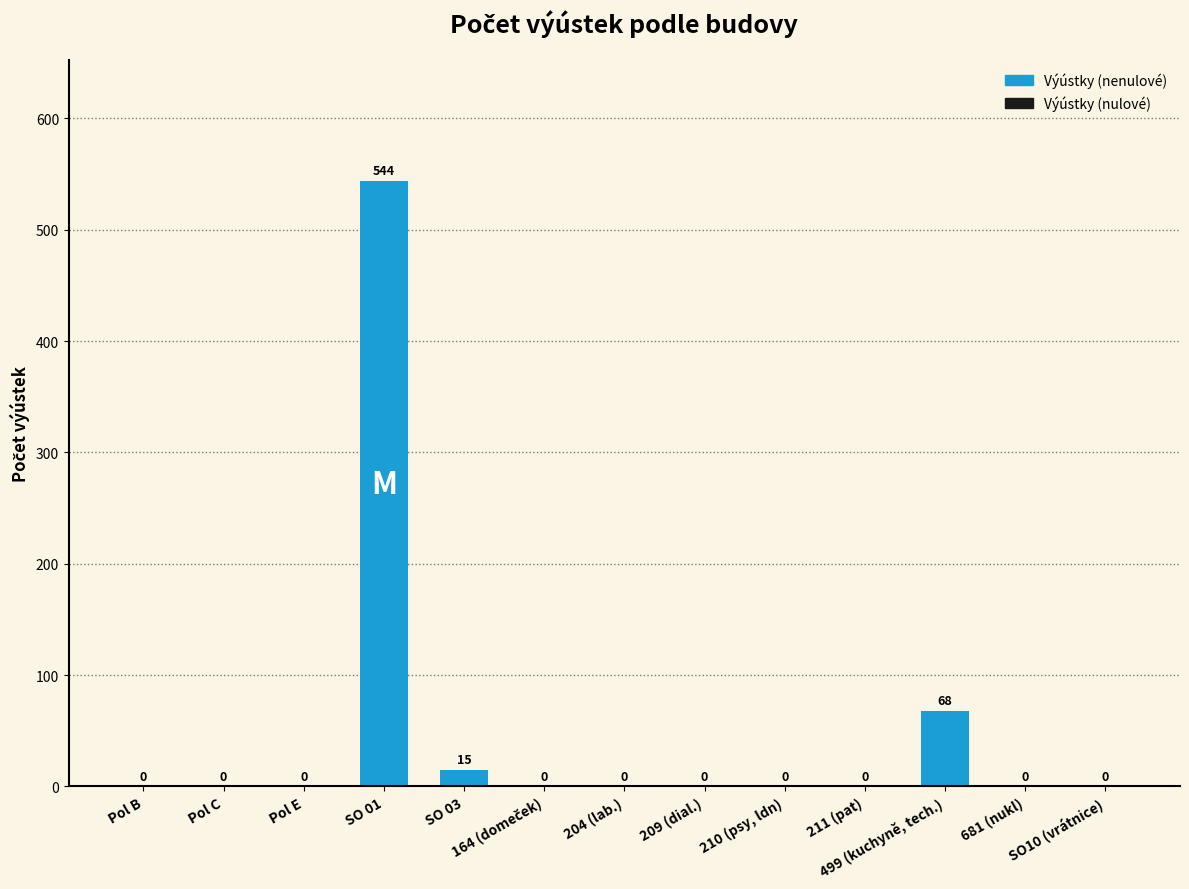

What is the sum of the values at 499 (kuchyně, tech.) and Pol B?

68